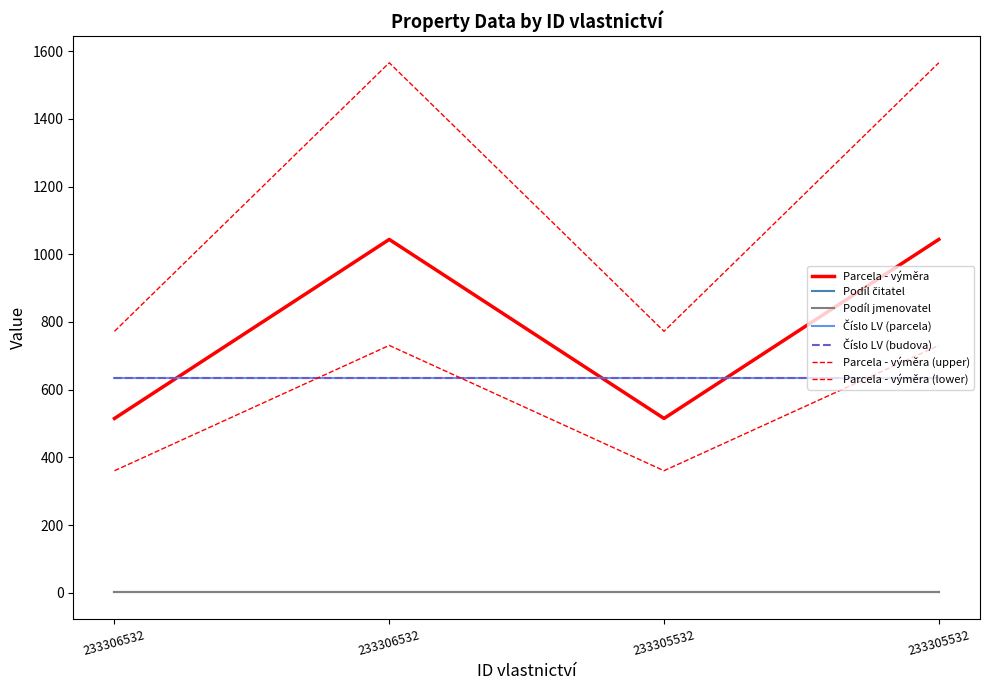

True or false: Podíl jmenovatel and Parcela - výměra intersect in this chart.

False